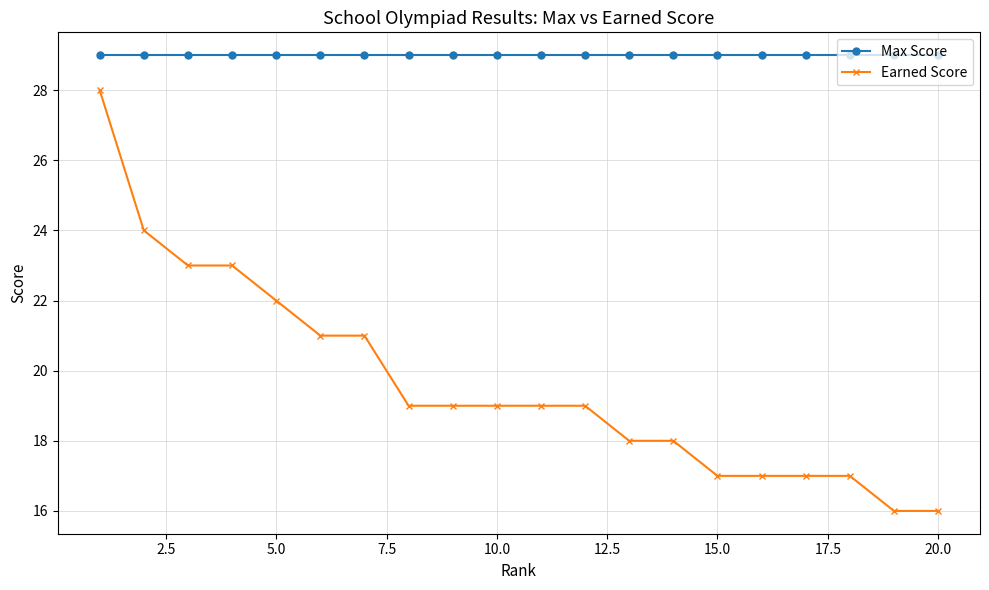

Which series has the largest total across all categories?

Max Score